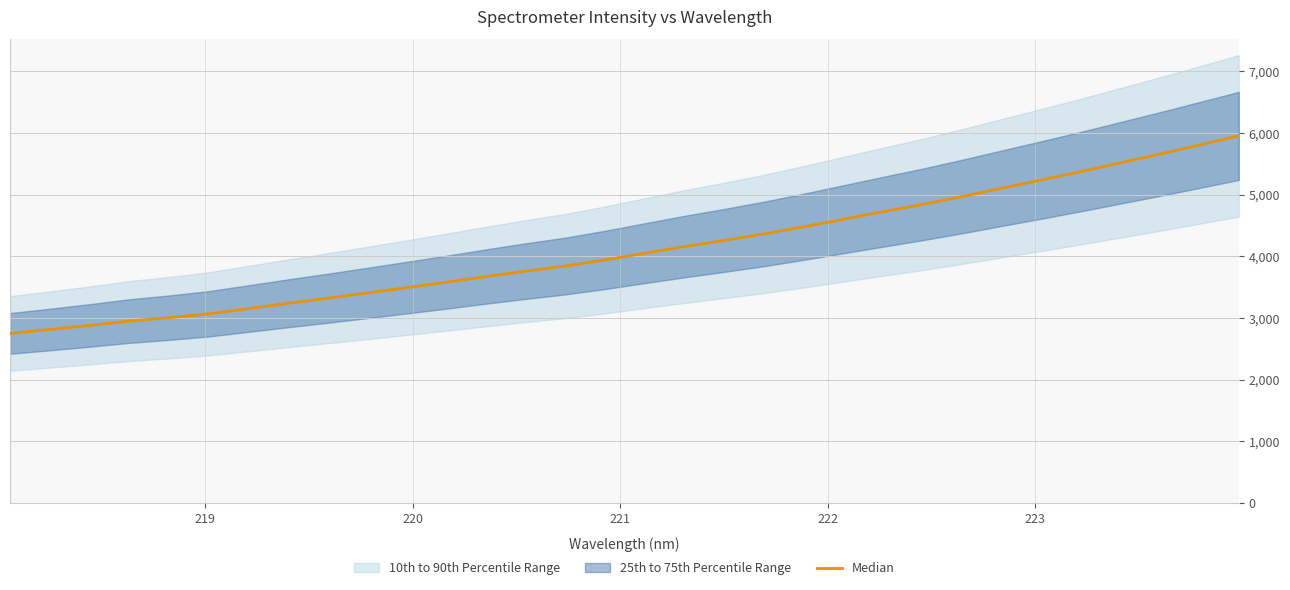

True or false: the data shows 5173.5 at 11.

False